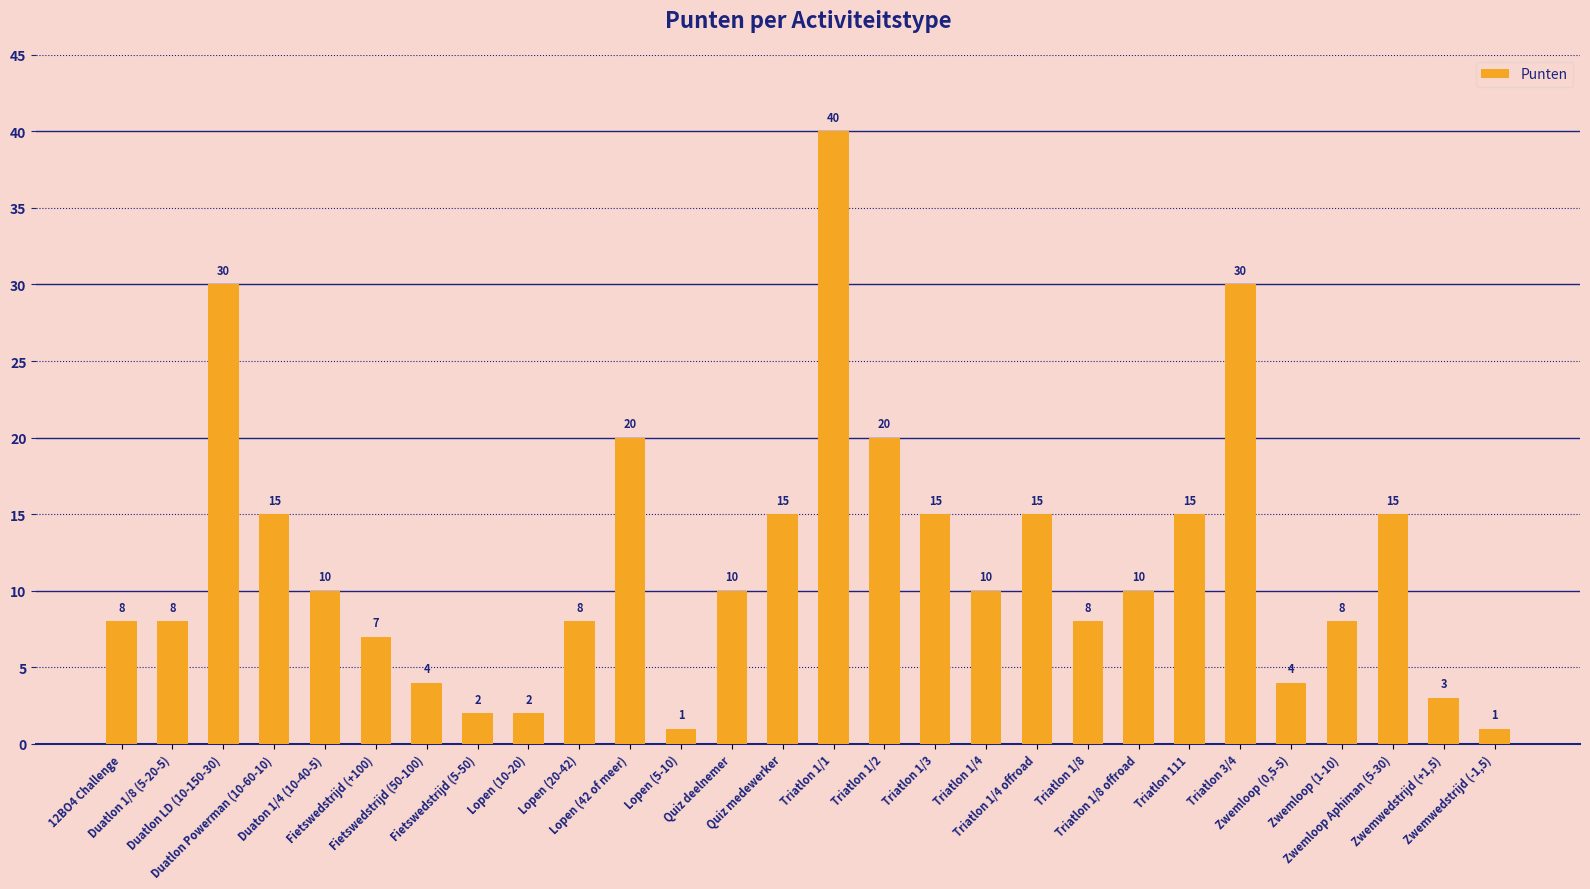

What is the label of the 1st bar from the left?

12BO4 Challenge